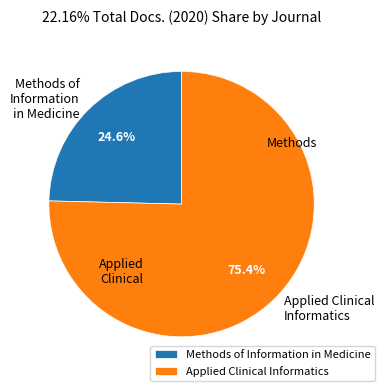

True or false: Applied Clinical Informatics accounts for 75% of the total.

True